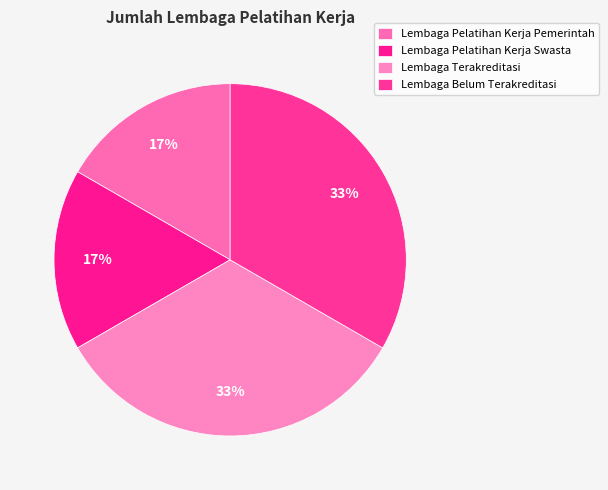

Combined, what portion of the pie is Lembaga Belum Terakreditasi and Lembaga Pelatihan Kerja Swasta?

50.0%